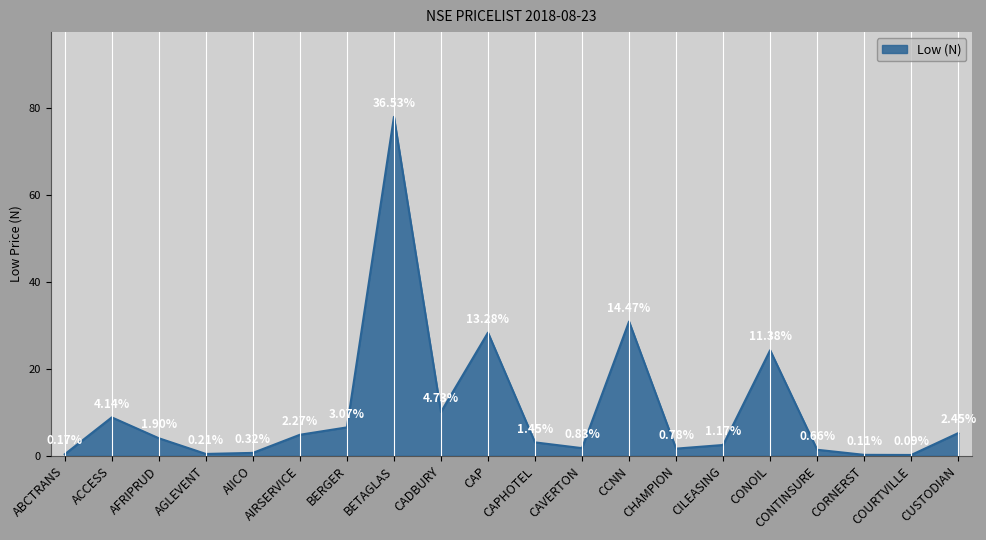

What is the change in value from COURTVILLE to CUSTODIAN?

+5.0